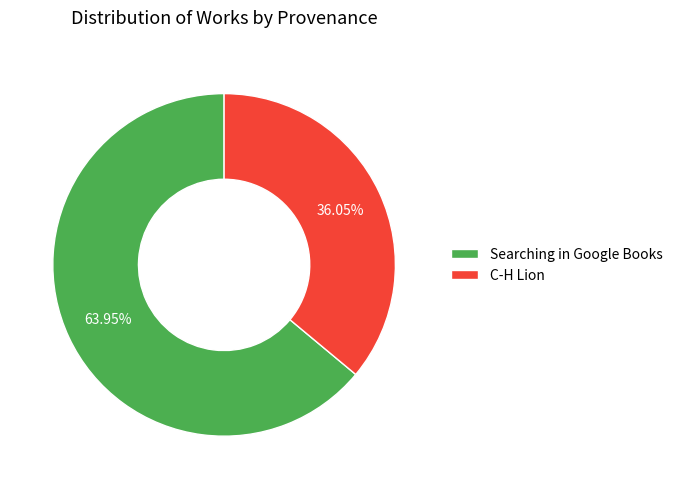

The C-H Lion slice represents 36% of the pie. True or false?

True